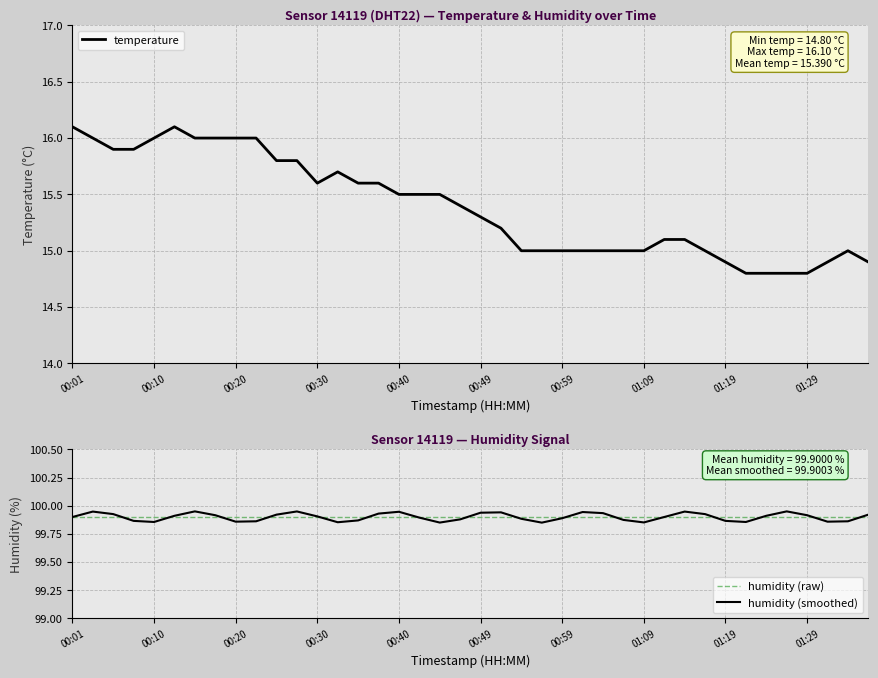

What is the lowest value of the humidity (raw) series?

99.9